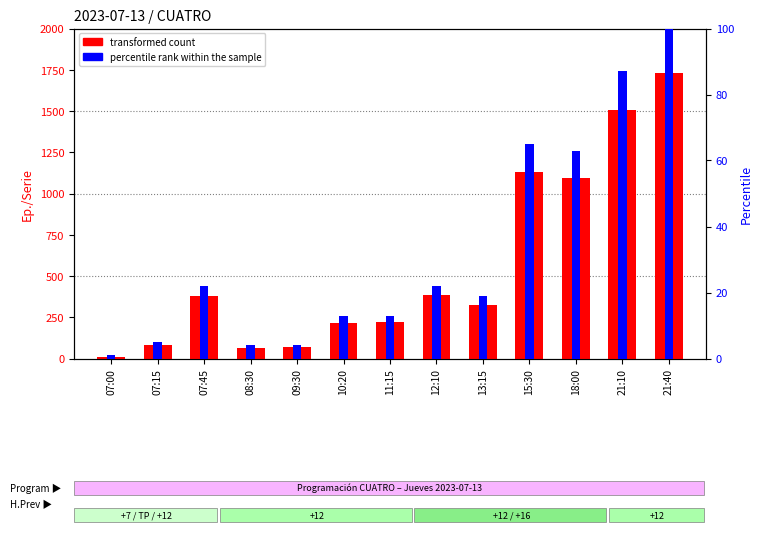

Which series has the widest spread of values?

transformed count